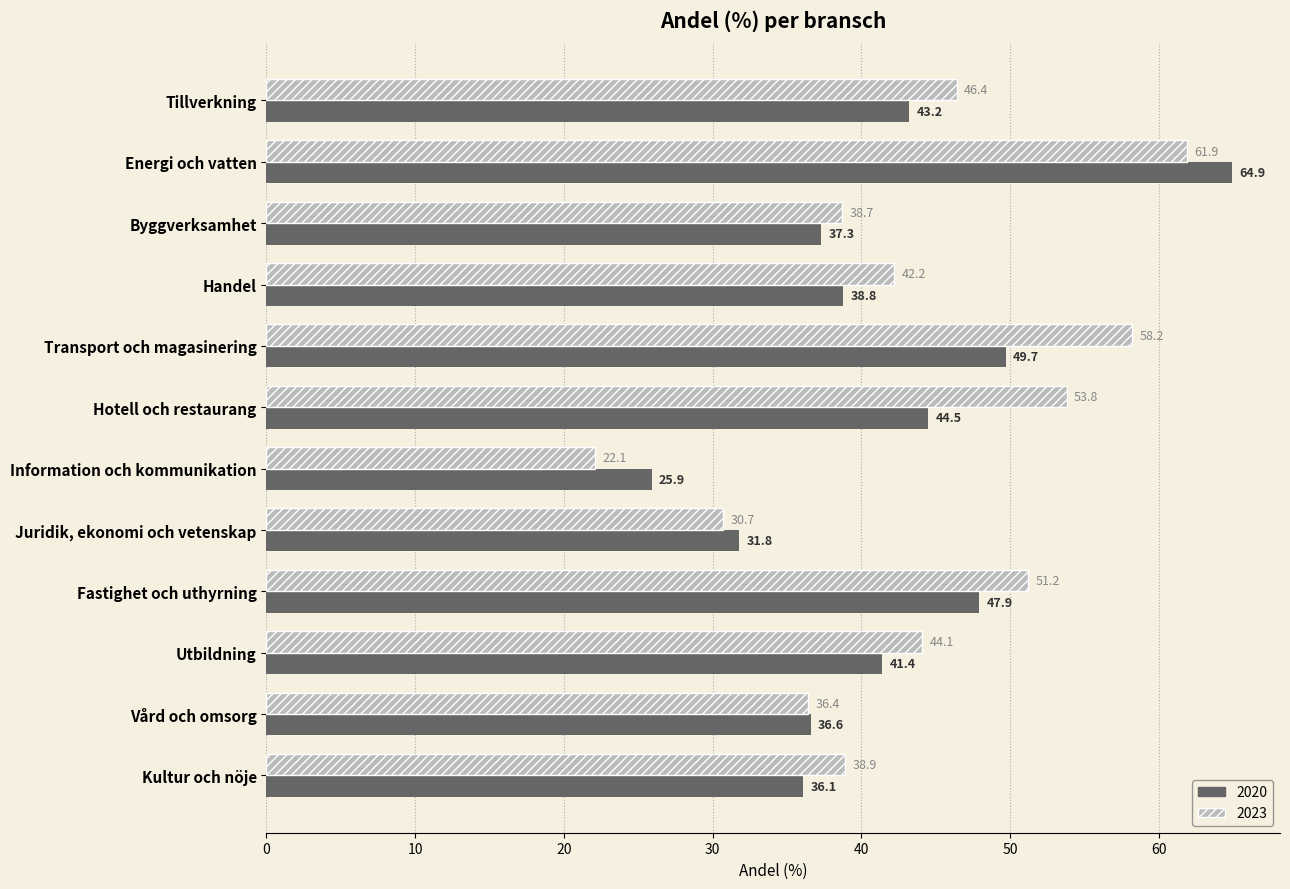

Which series has the largest total across all categories?

2023